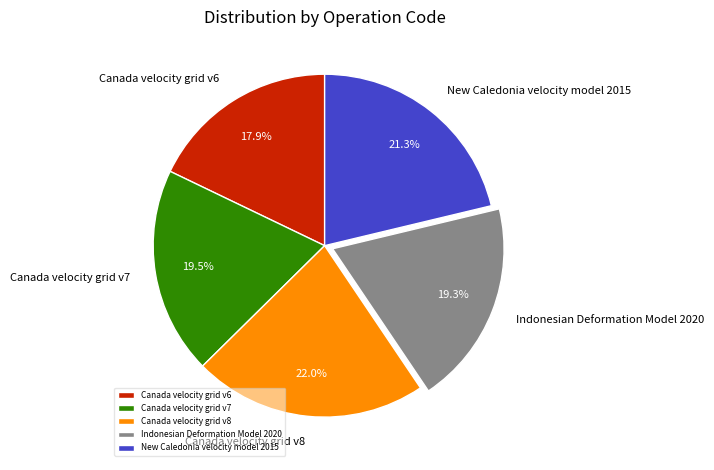

To the nearest percent, what is the average slice percentage?

20%